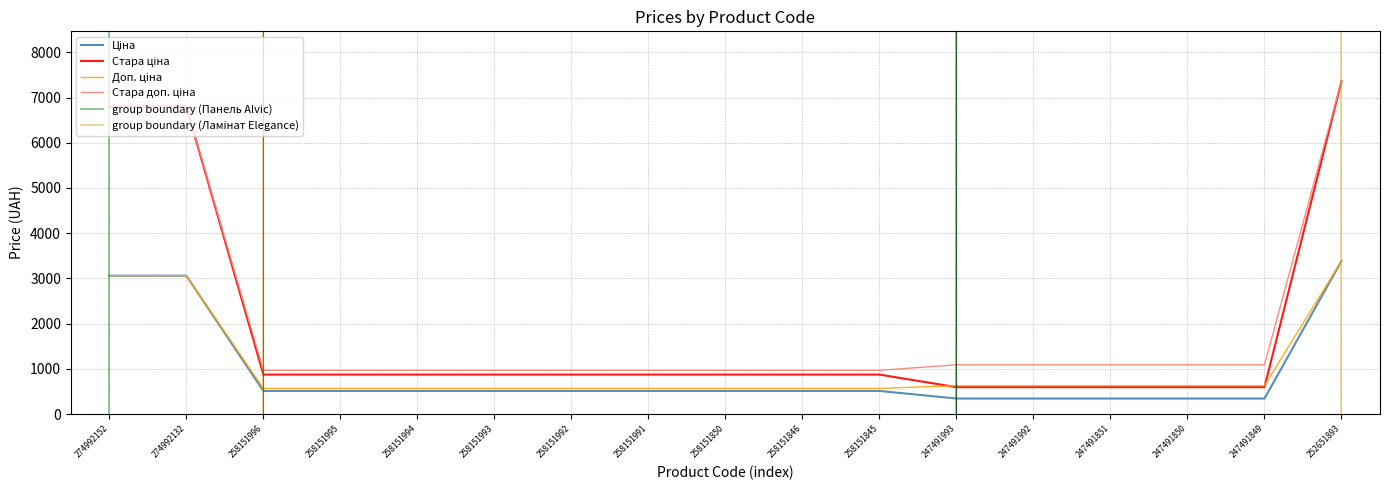

What is the sum of all Стара ціна values?

31776.5